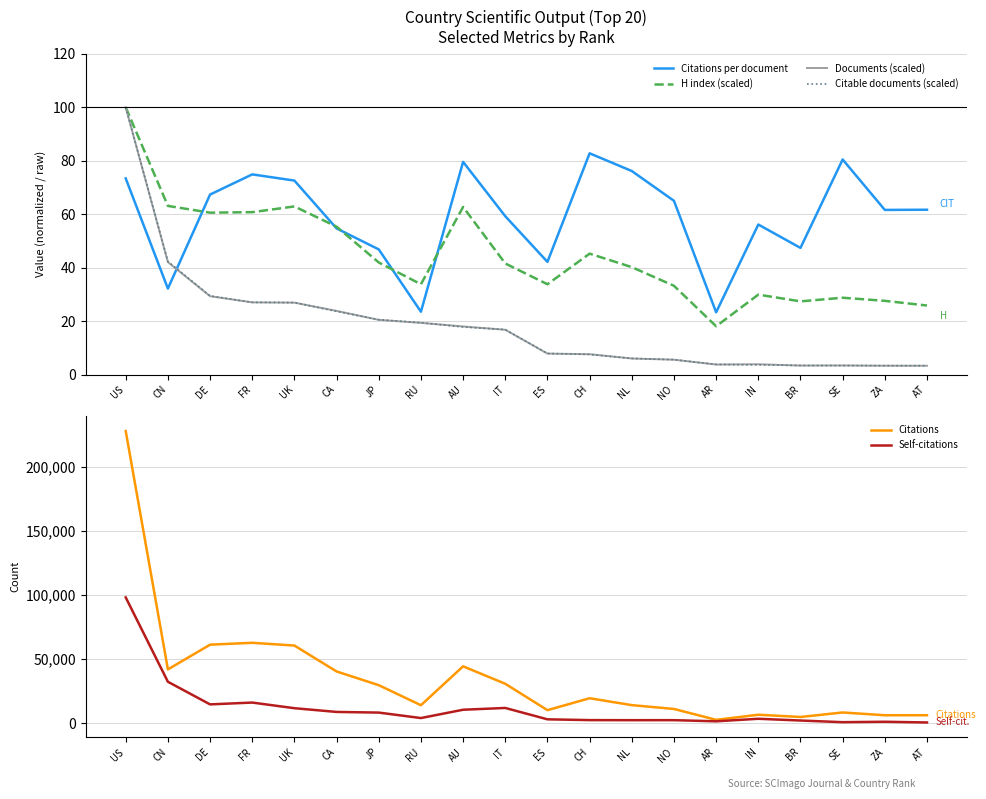

Which series has the largest total across all categories?

Citations